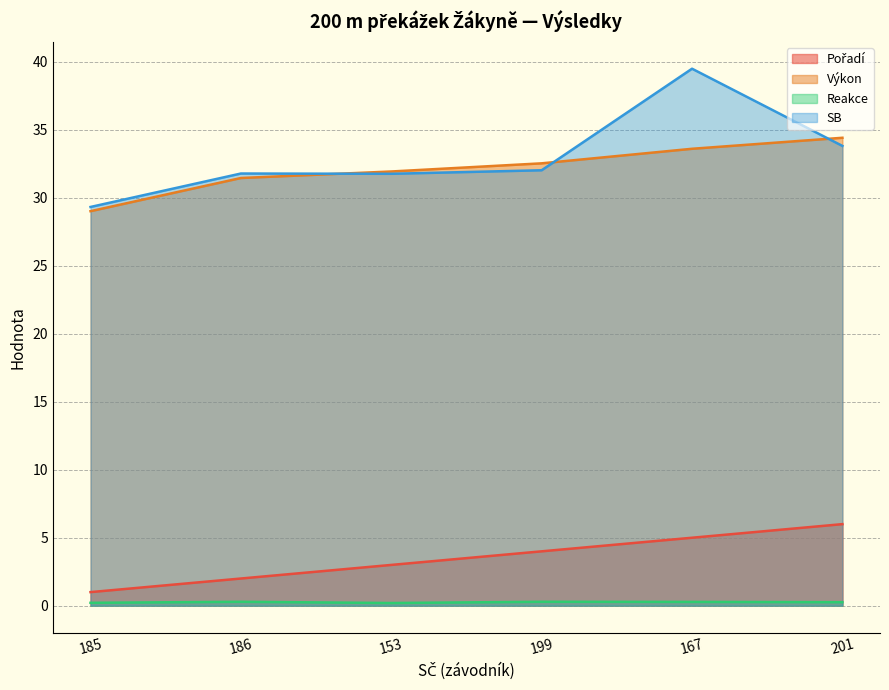

Reading right to left, extract all data points from this chart.

Pořadí: 6.0	5.0	4.0	3.0	2.0	1.0
Výkon: 34.4	33.6	32.5	31.9	31.5	29.0
Reakce: 0.3	0.3	0.3	0.2	0.3	0.2
SB: 33.8	39.5	32.0	31.8	31.8	29.3